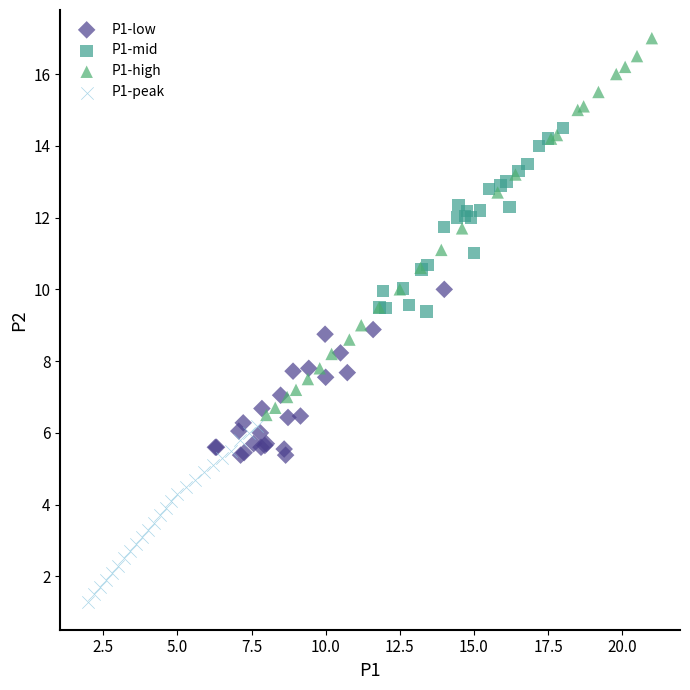

Which series reaches the maximum Y coordinate?

P1-high